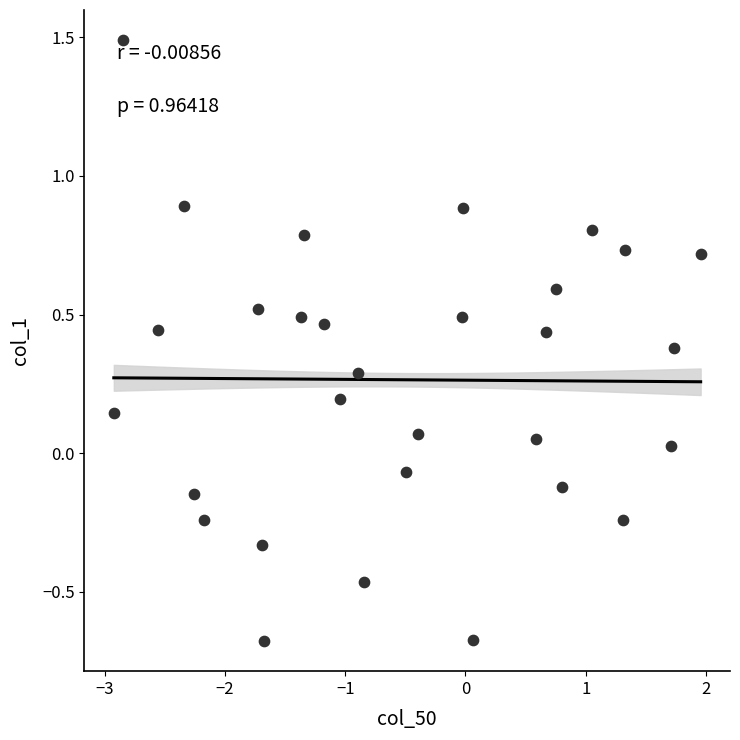

What is the range of X values (max minus min)?

4.9